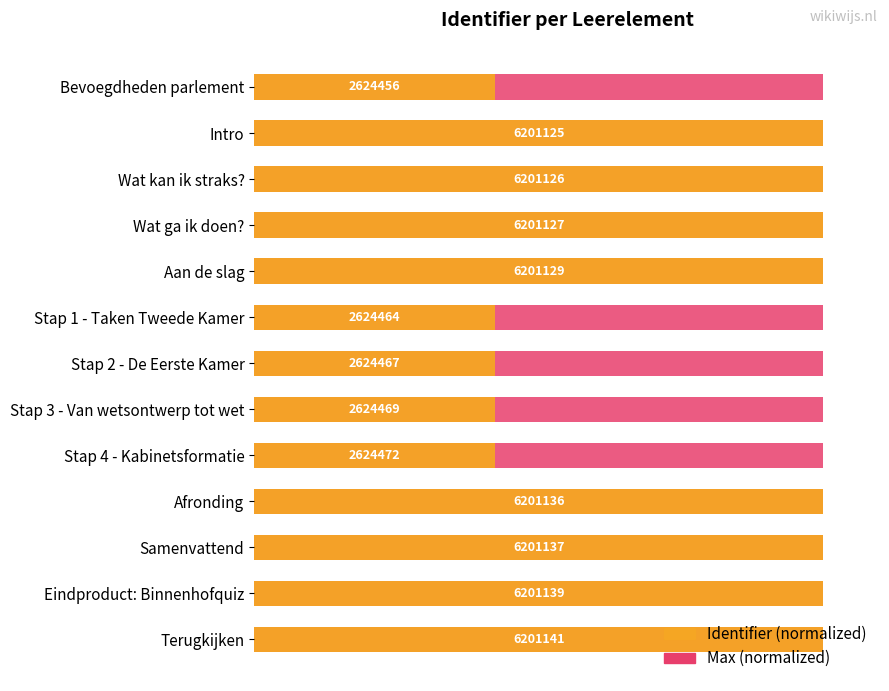

How many distinct data groups are displayed?

2